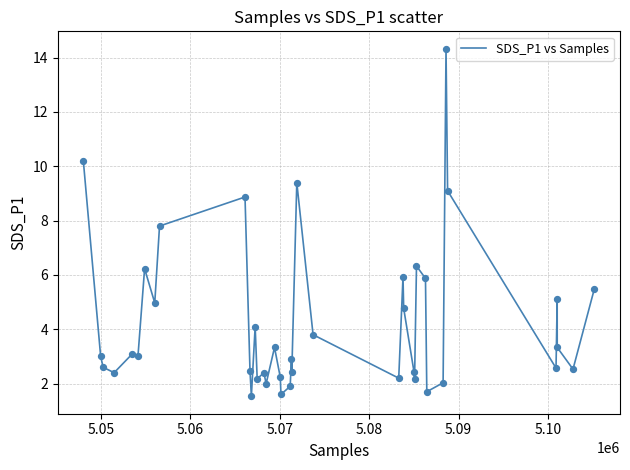

What is the difference between the maximum and minimum values?

12.8